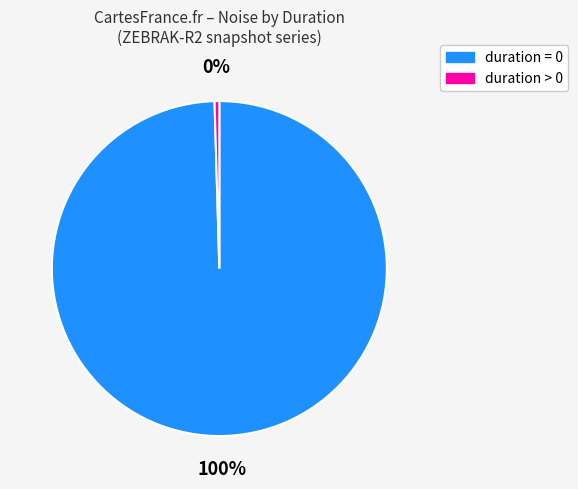

Does any single category account for the majority?

Yes